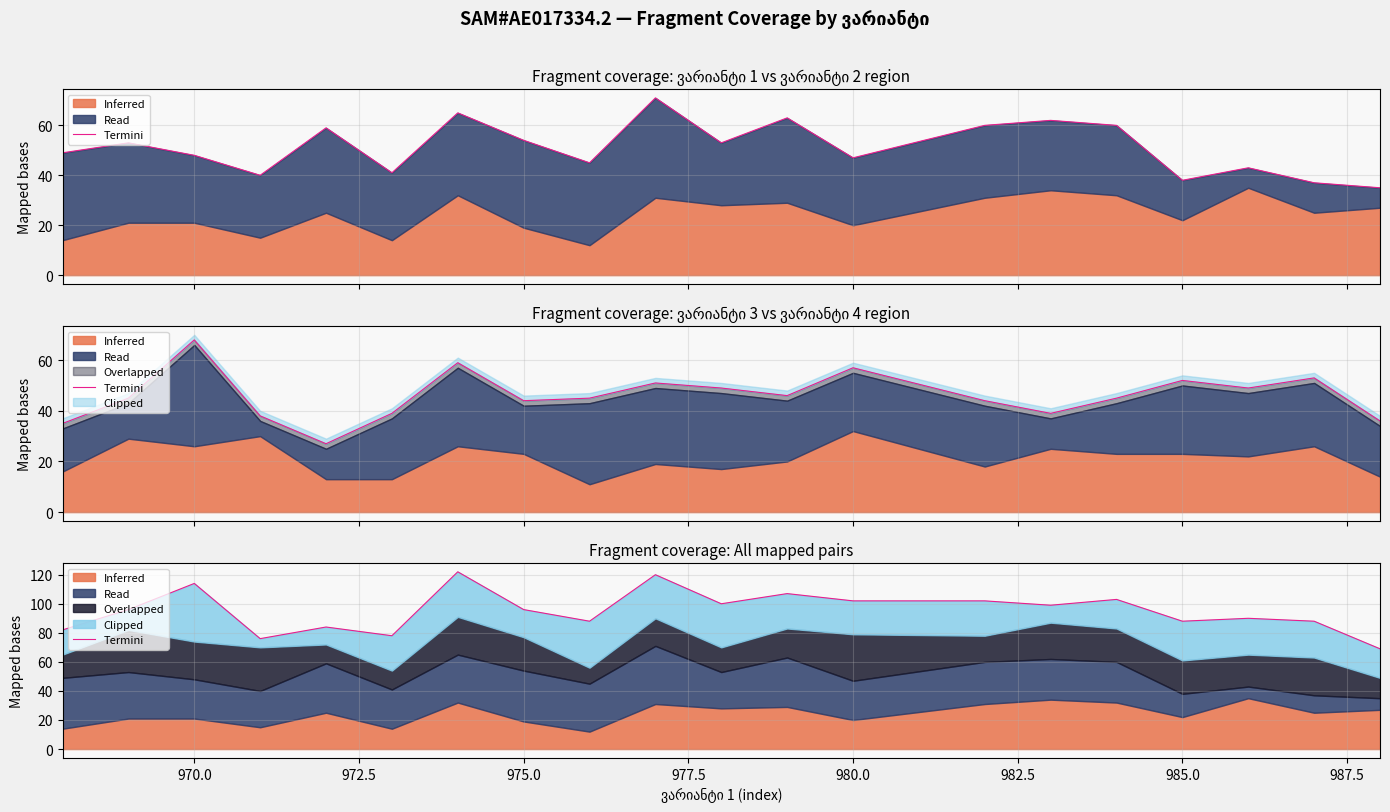

True or false: the data has more than 0 interior local peaks.

True